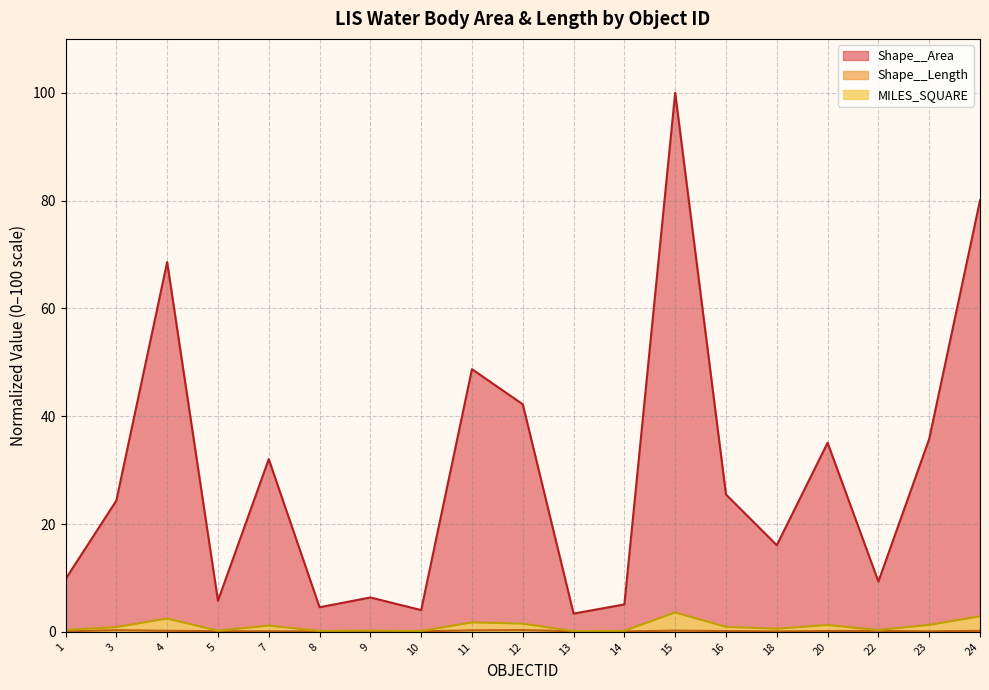

Which category has the lowest value in the MILES_SQUARE series?

13